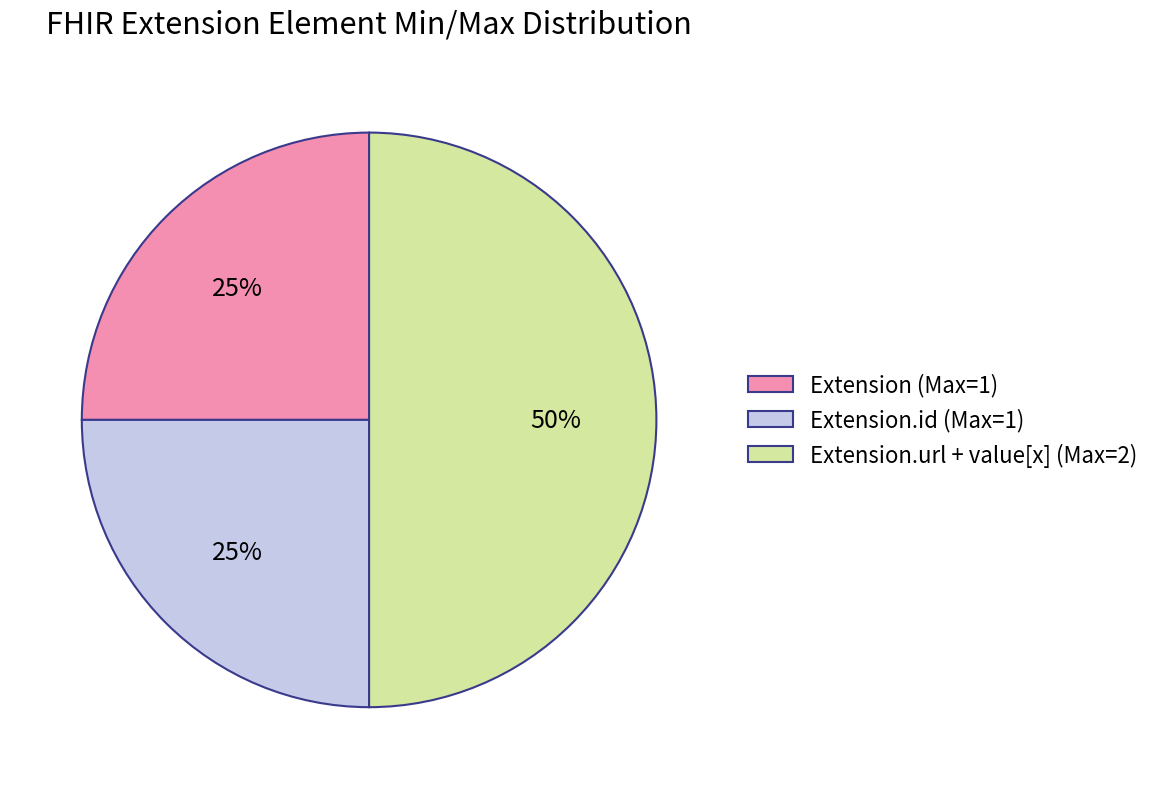

Is it true that Extension (Max=1) is 32% of the pie?

False